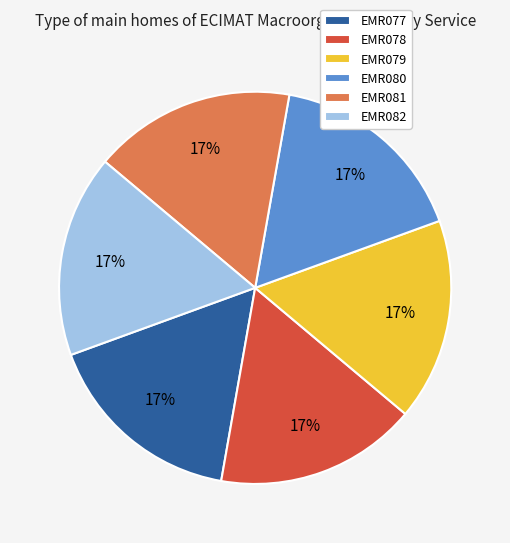

Is it true that EMR078 is 22% of the pie?

False